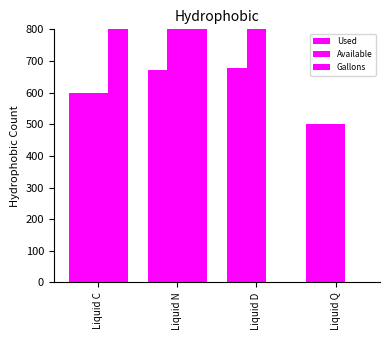

What is the total value across all series at Liquid D?

1777.5